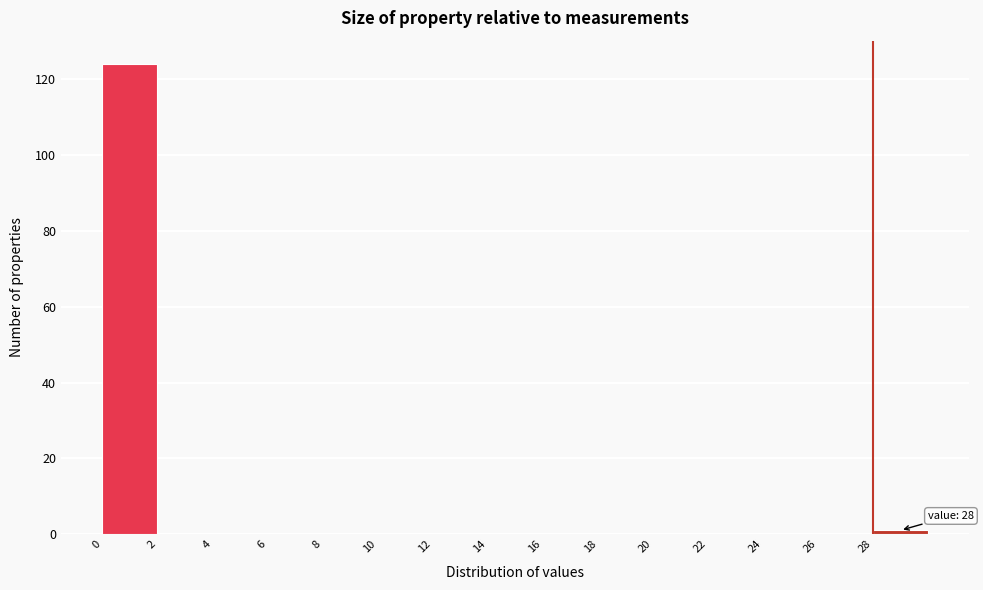

Over which range of the x-axis is the bar tallest?

0 to 2